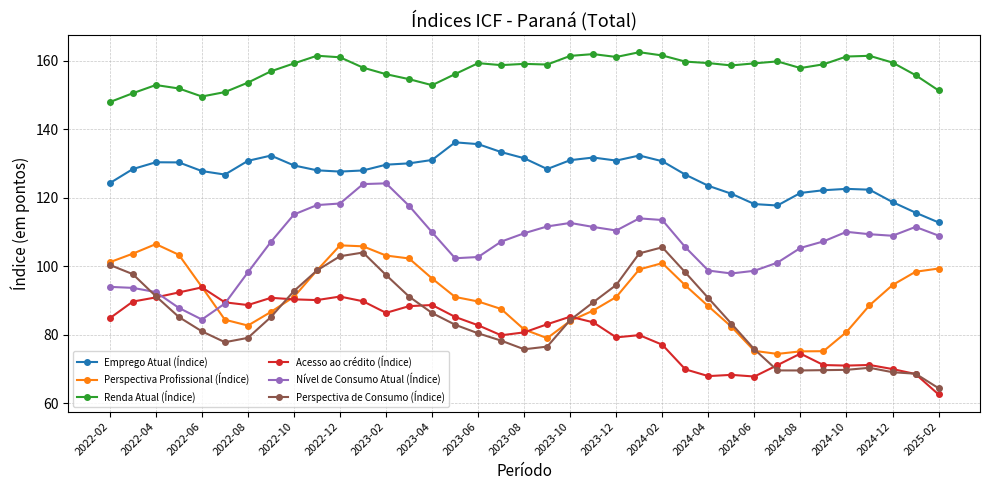

Which series has the largest total across all categories?

Renda Atual (Índice)